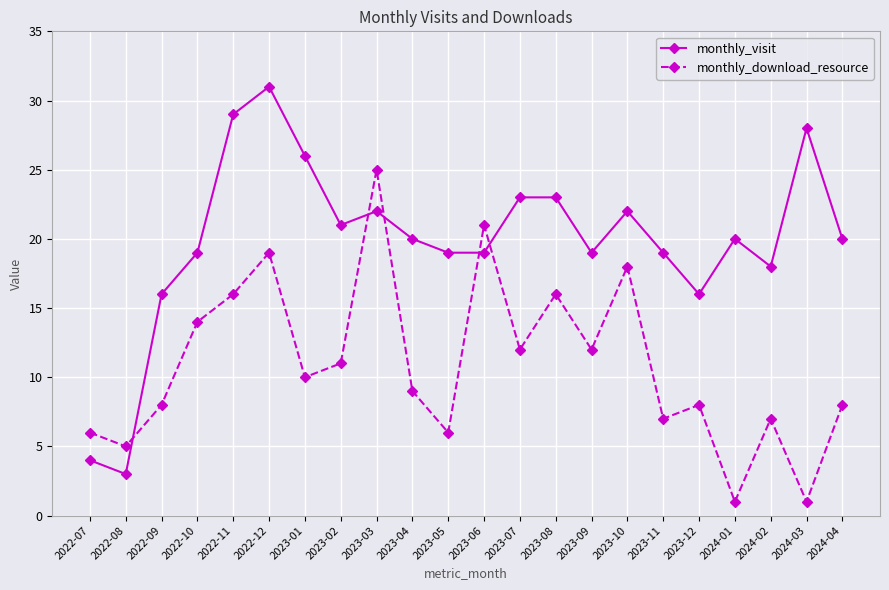

Where do monthly_download_resource and monthly_visit first cross each other?

2022-08 and 2022-09